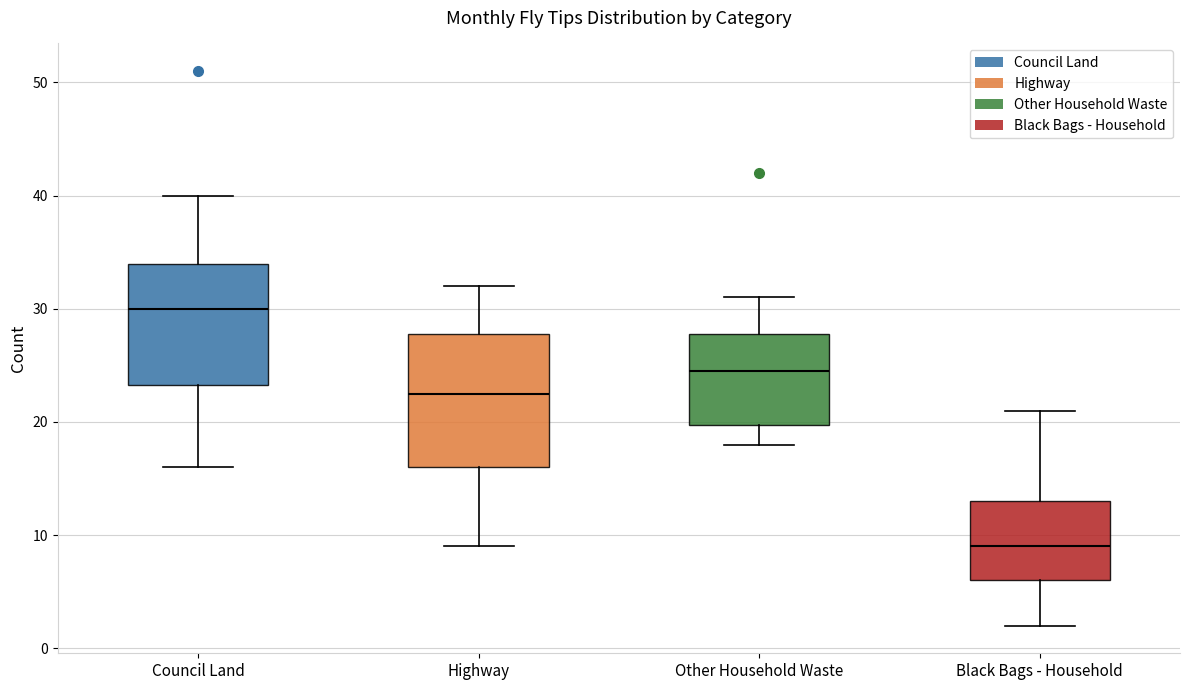

Which box has the highest median line?

Council Land